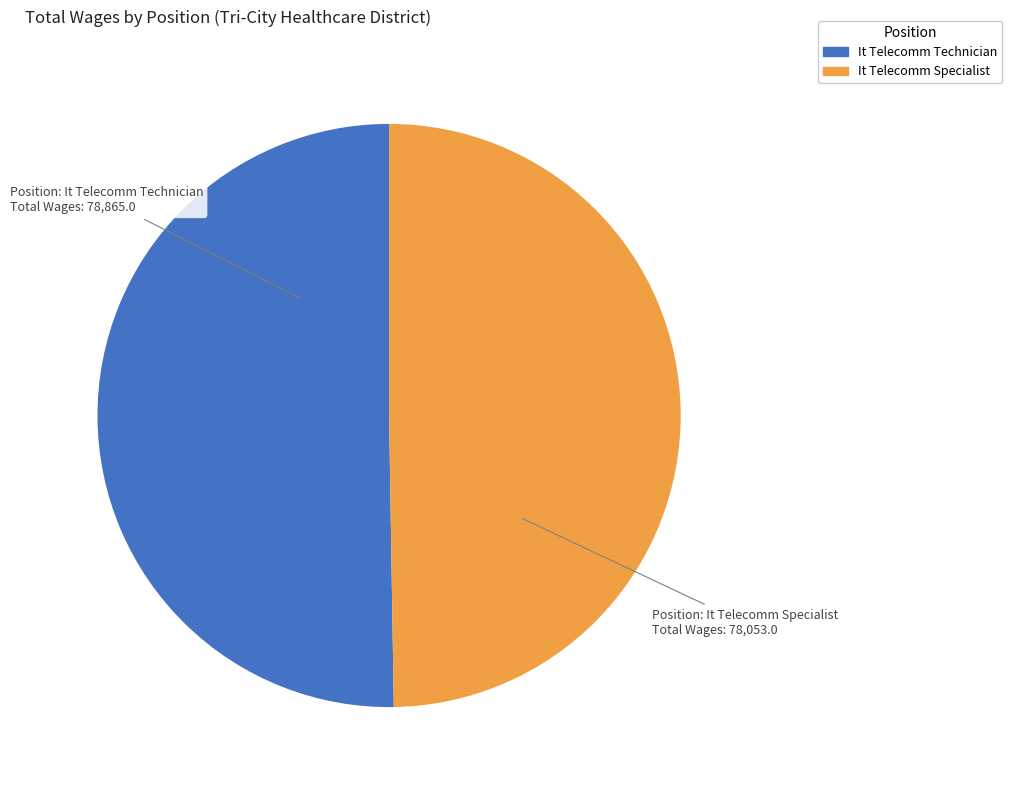

Approximately how many times larger is the value at It Telecomm Technician compared to It Telecomm Specialist?

1.0